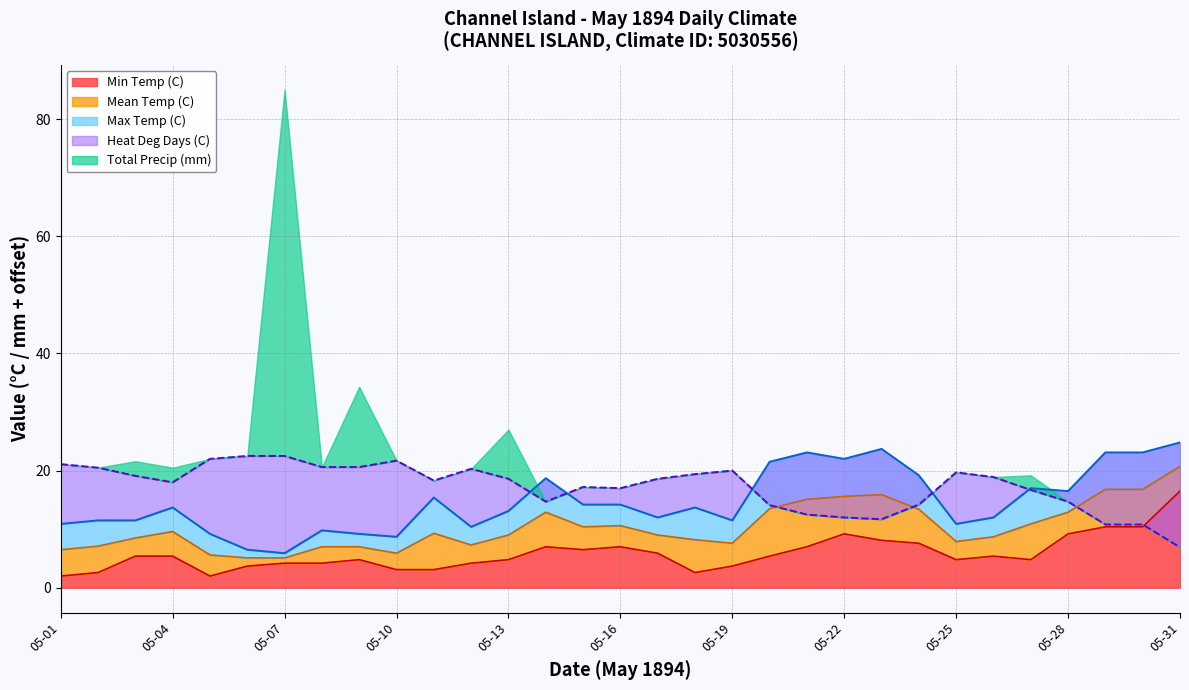

True or false: Mean Temp (C) and Heat Deg Days (C) intersect in this chart.

True